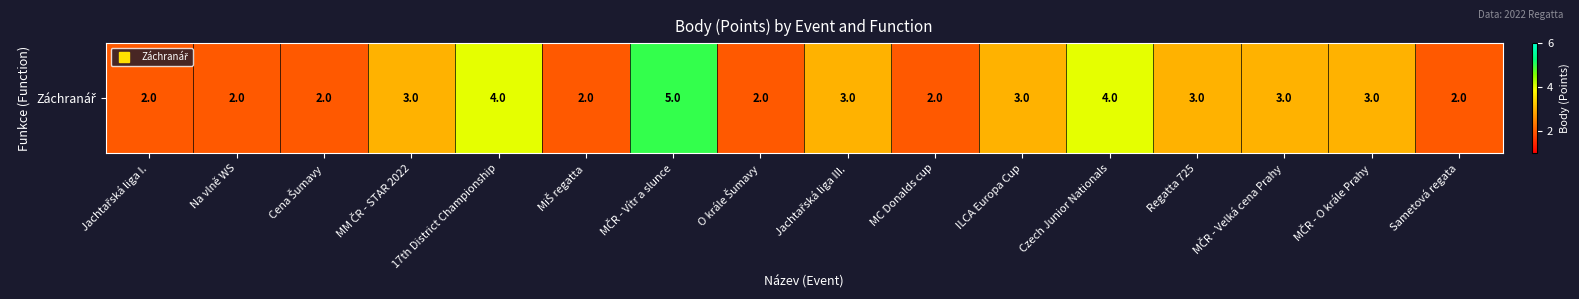

Where is the data nearest to the value 3?

MM ČR - STAR 2022